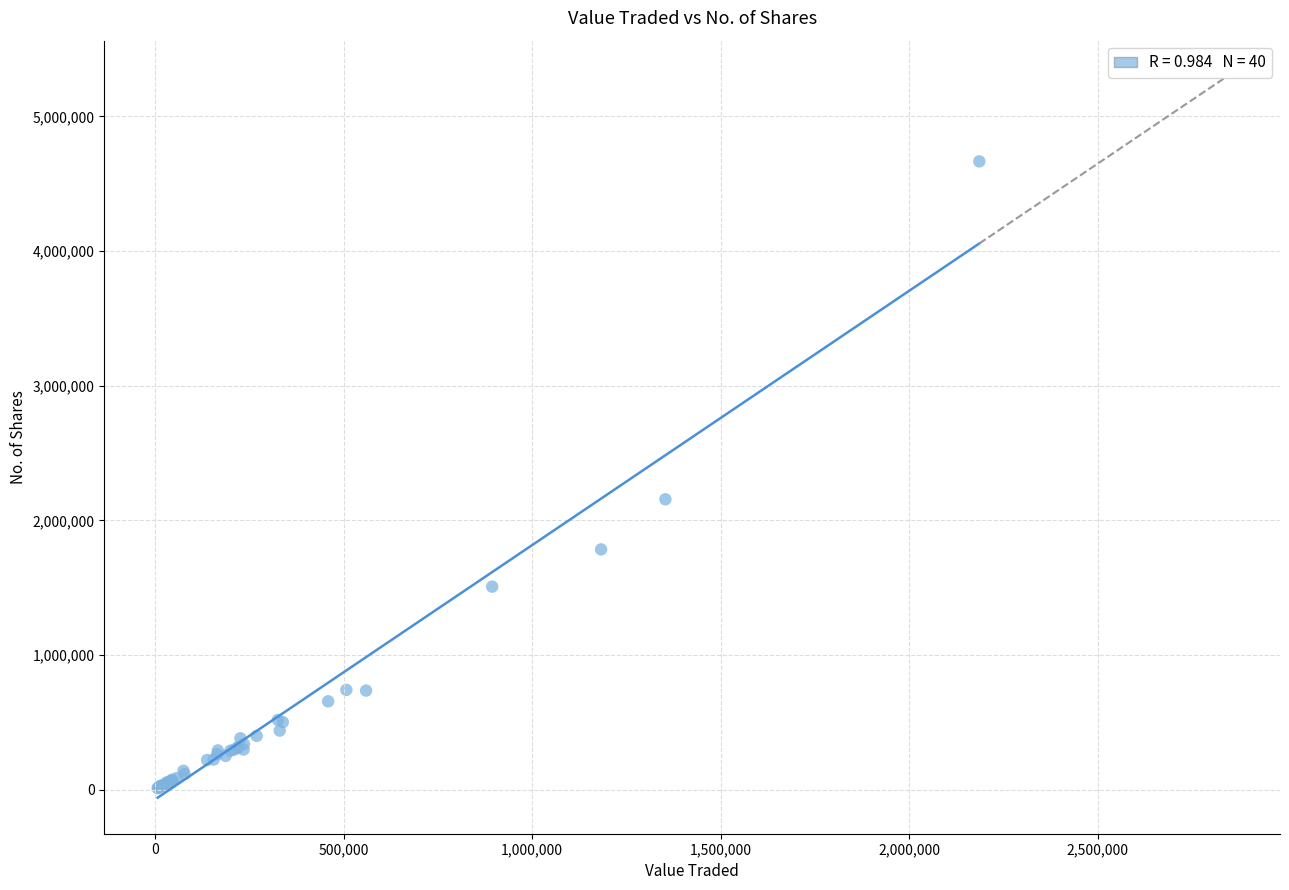

What Y value in the scatter plot is closest to 2338666?

2156794